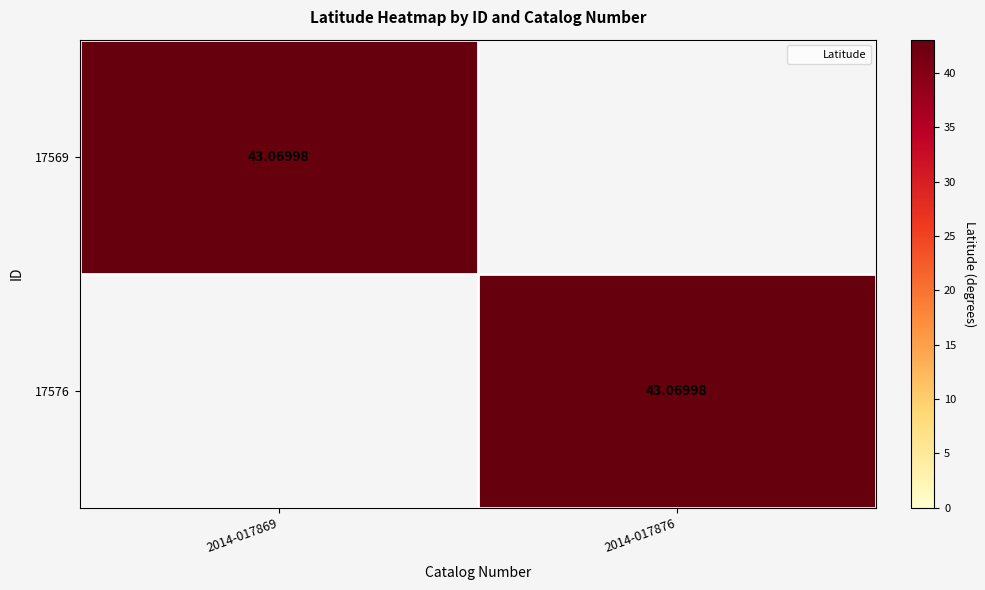

Rank the categories by 17576 value from highest to lowest.

2014-017876, 2014-017869